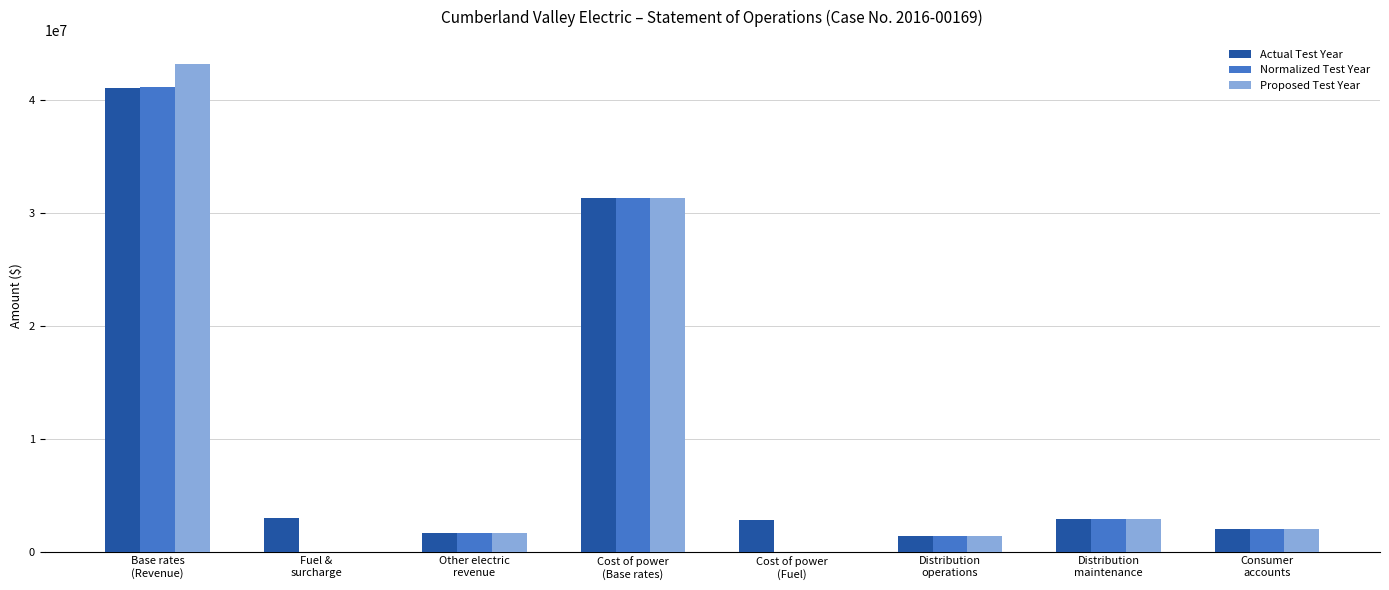

Where does the Proposed Test Year series first go above 2029965?

Base rates
(Revenue)